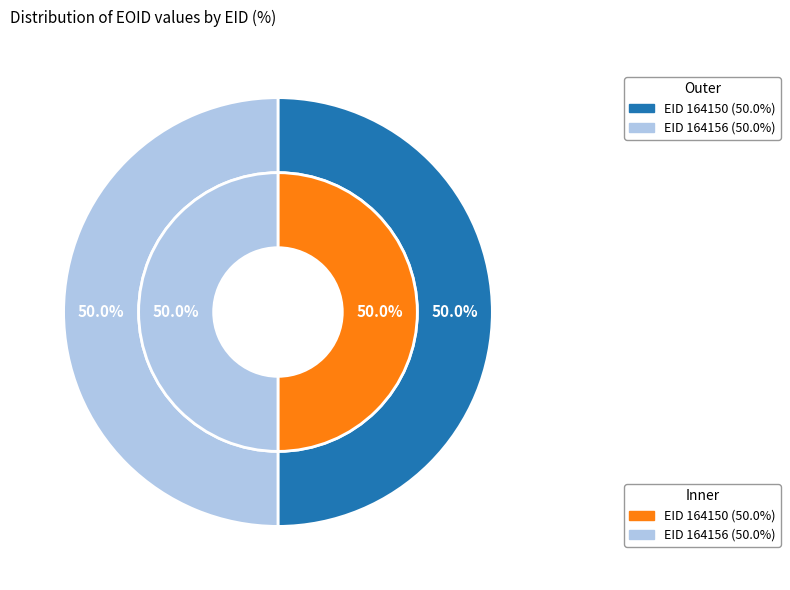

Which slice is the smallest?

164150